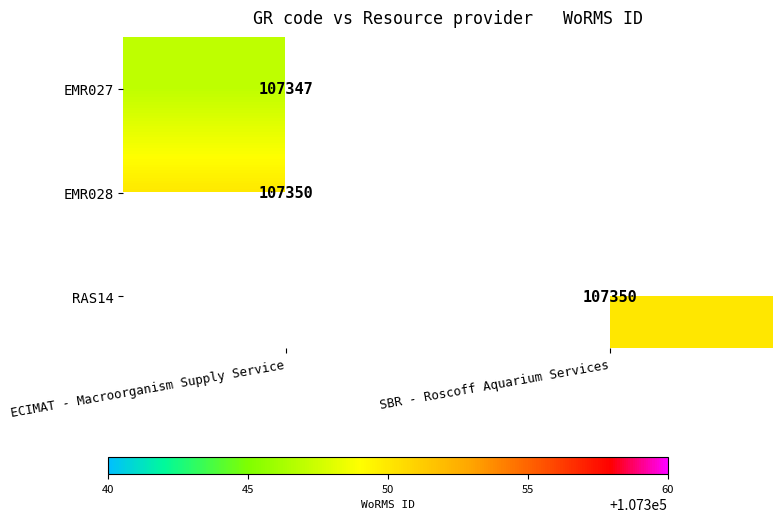

The RAS14 series shows 107350 at SBR - Roscoff Aquarium Services. True or false?

True